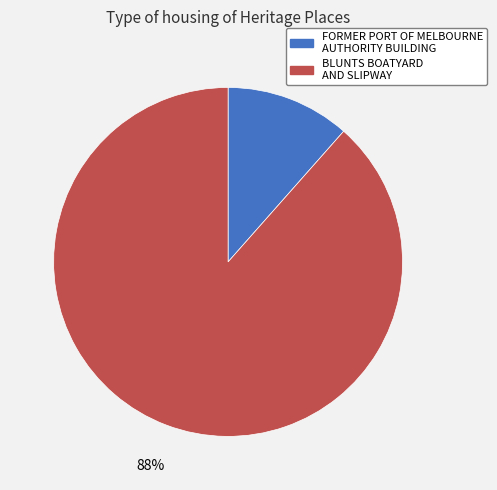

Do BLUNTS BOATYARD AND SLIPWAY and FORMER PORT OF MELBOURNE AUTHORITY BUILDING together represent more than half of the pie?

Yes